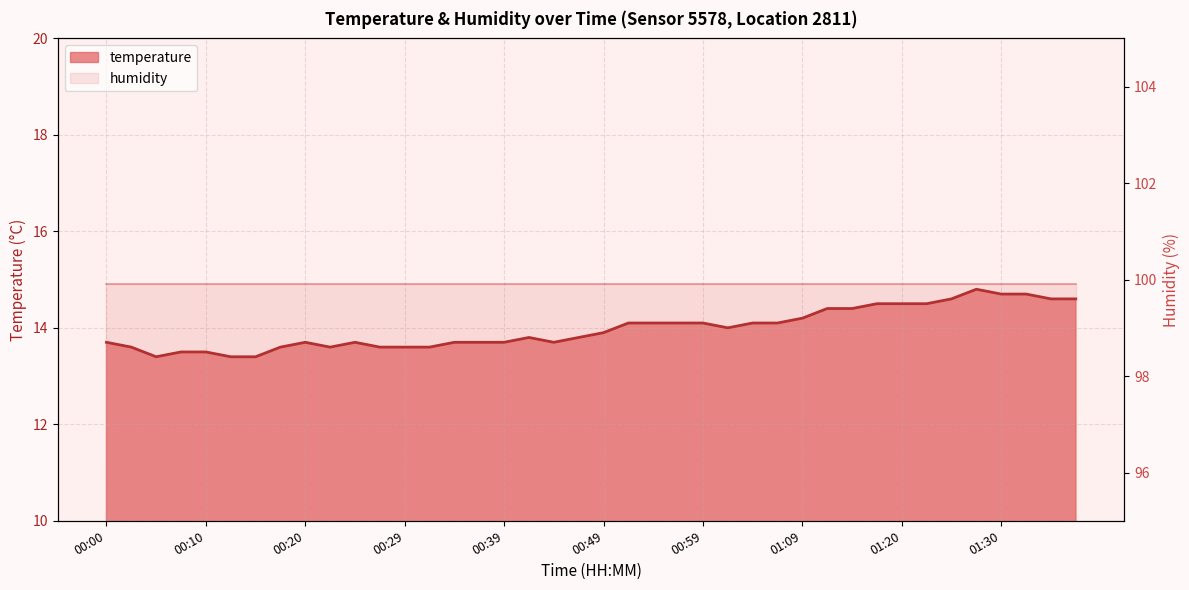

What is the sum of the values at 00:15 and 00:17?

27.0